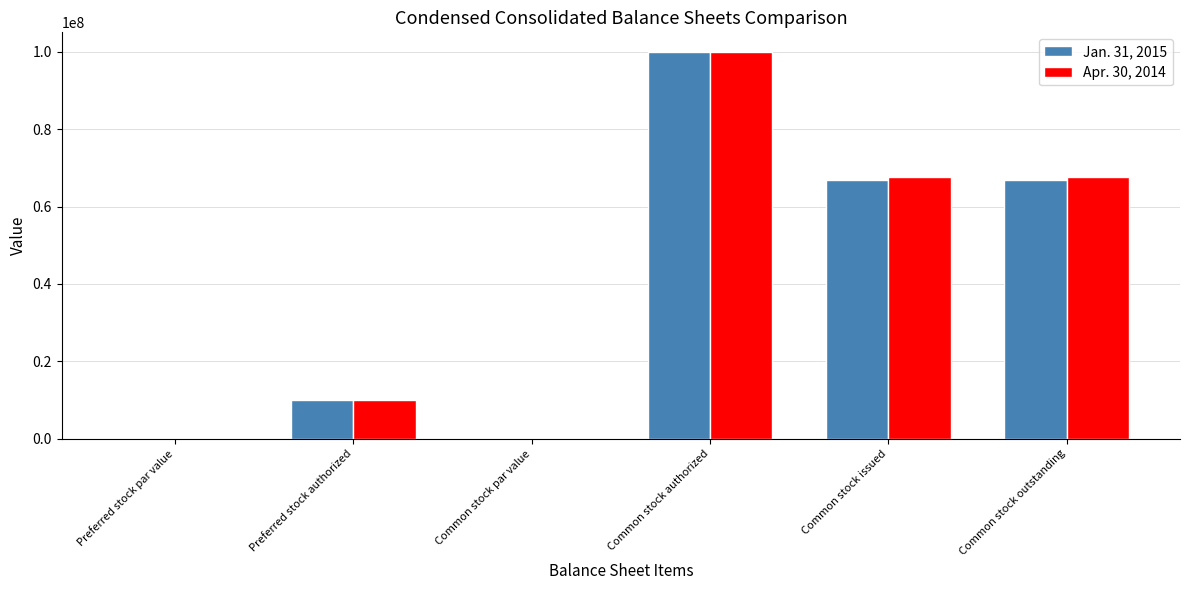

What is the difference between the Apr. 30, 2014 values at Preferred stock authorized and Common stock outstanding?

57516253.0